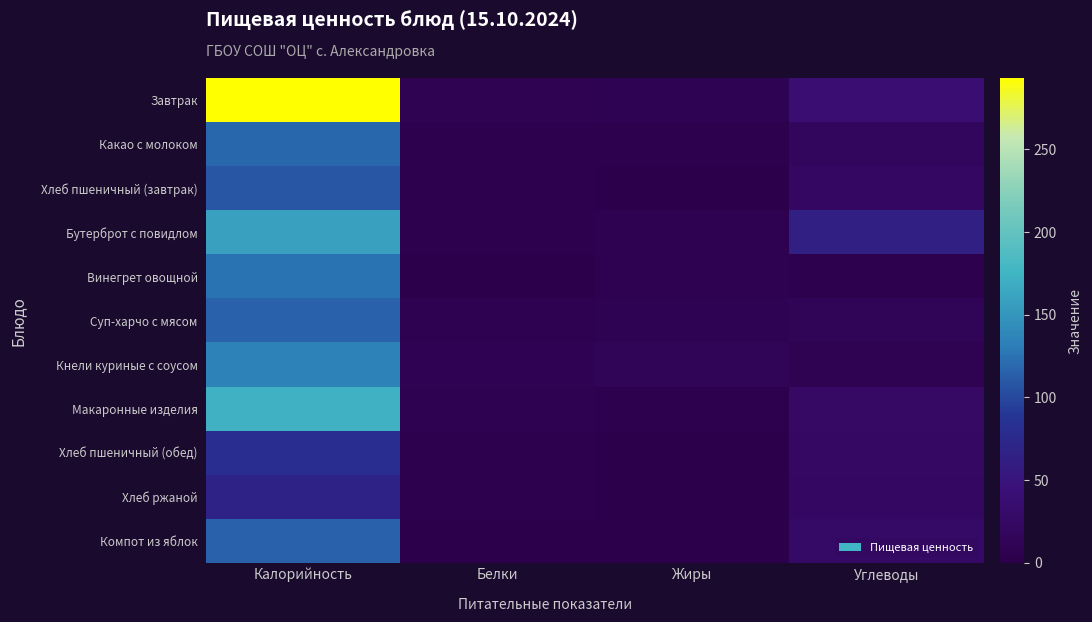

Which series has the largest total across all categories?

Завтрак